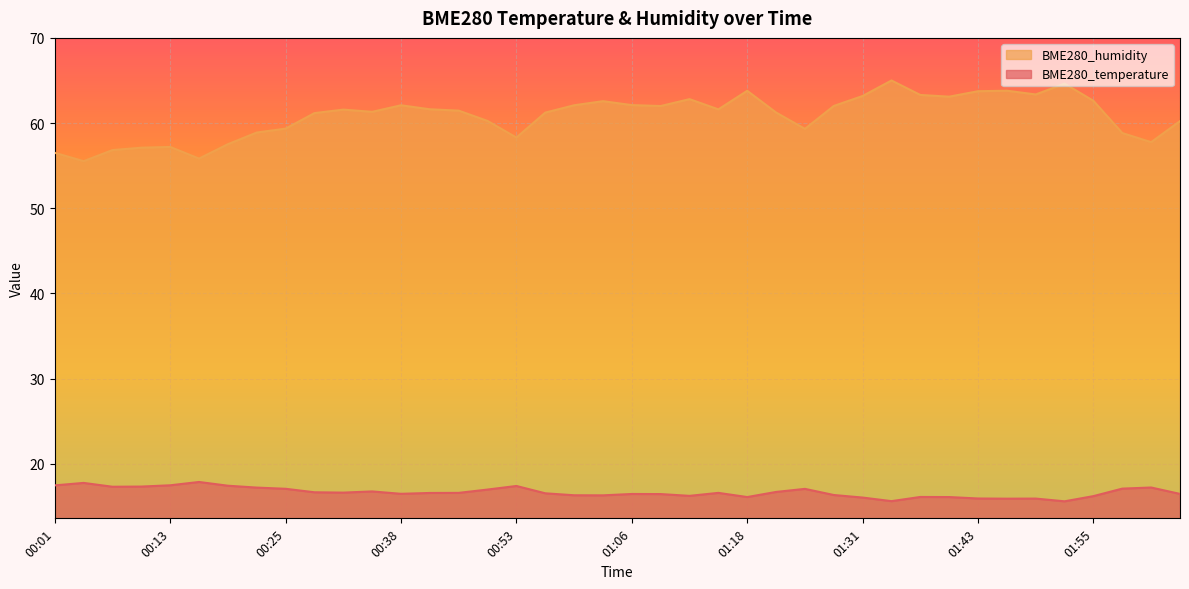

True or false: BME280_humidity has more than 1 points higher than both neighbors.

True